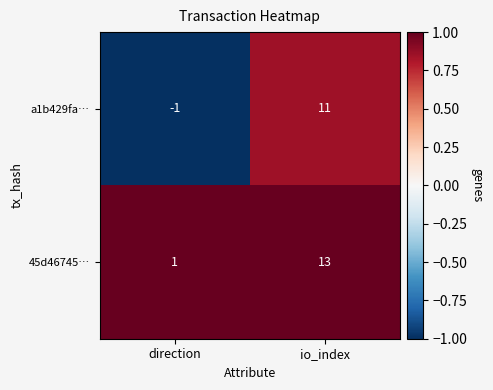

Which series has the largest total across all categories?

45d46745…